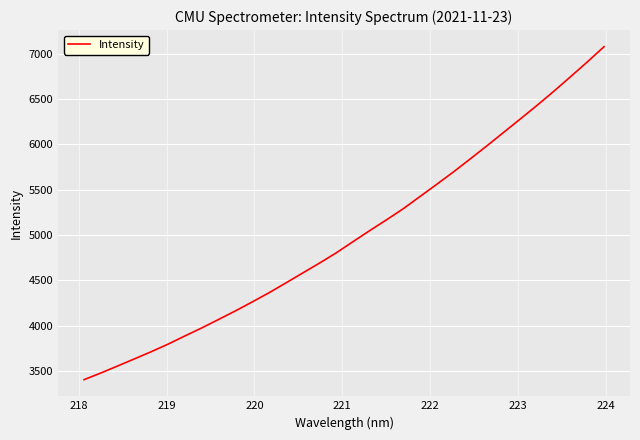

What is the minimum value shown in the chart?

3406.1